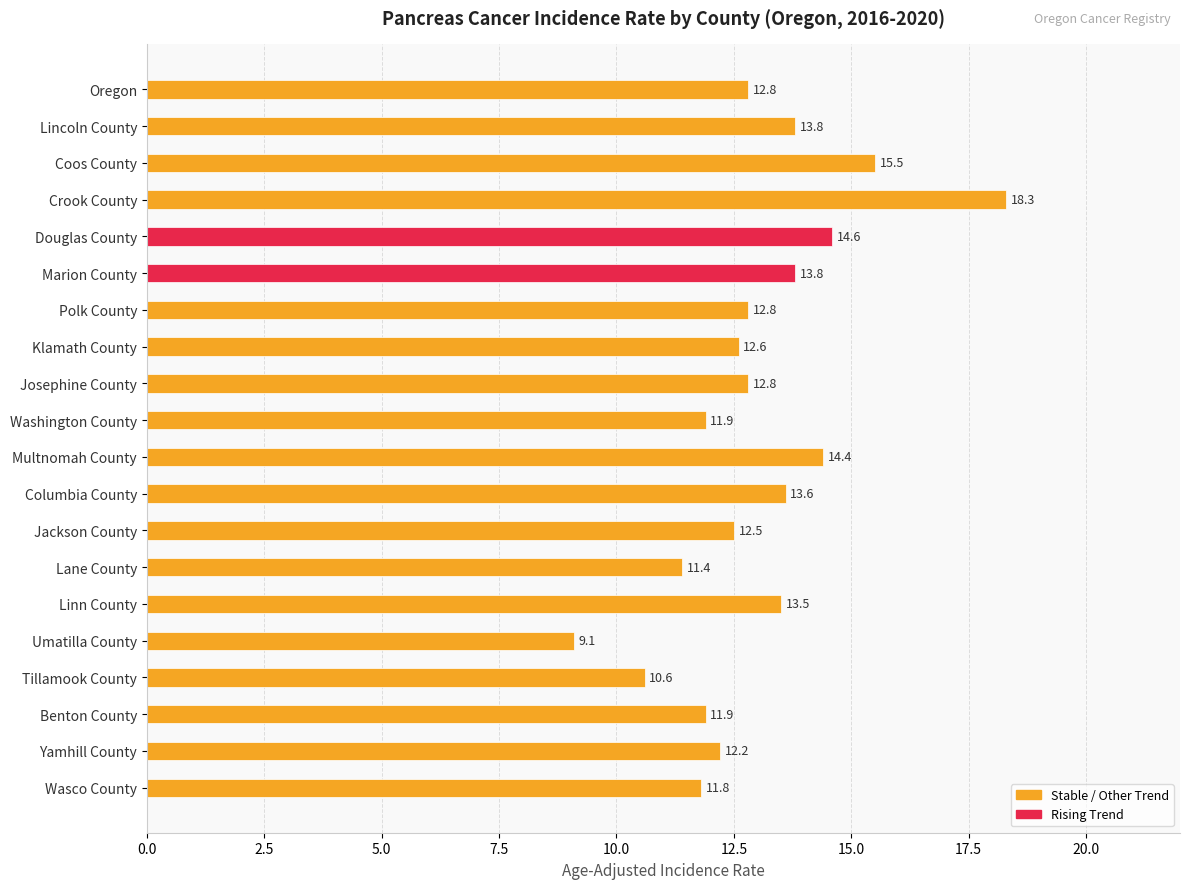

What position from the bottom is Benton County?

3